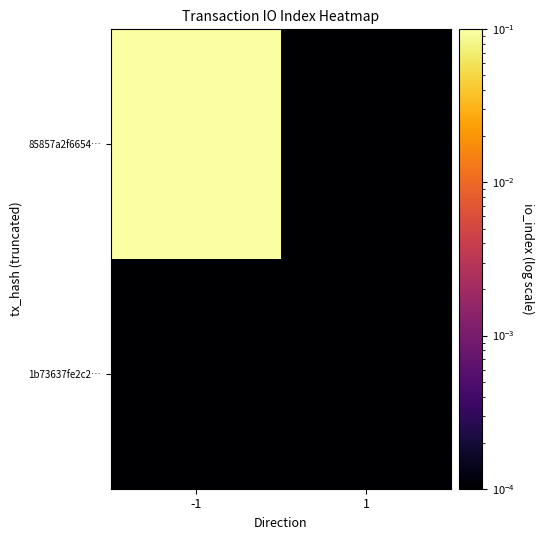

Which has a higher value, 1 or -1?

-1